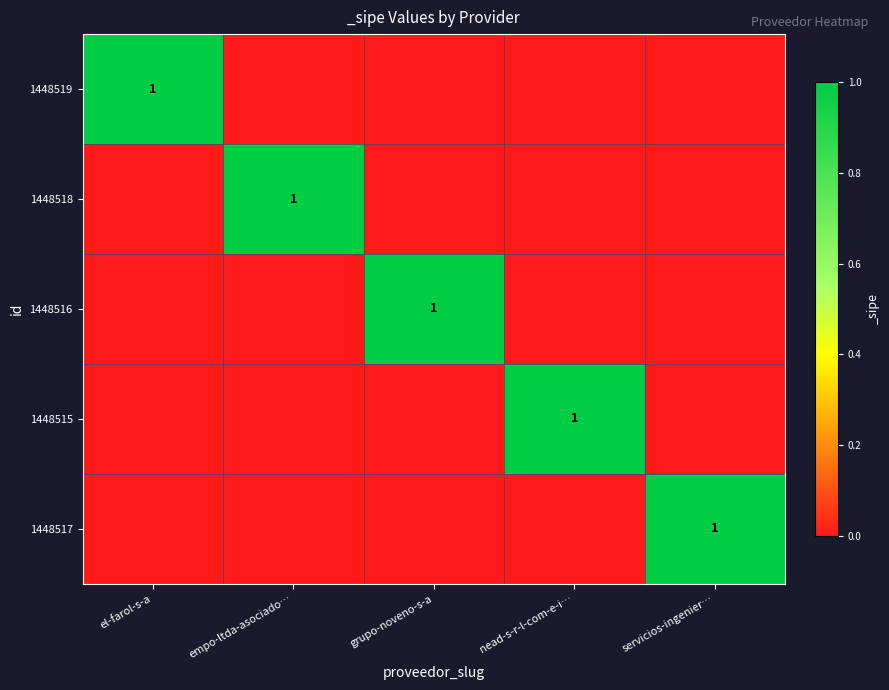

The value of 1448517 at servicios-ingenier… is 1. True or false?

True